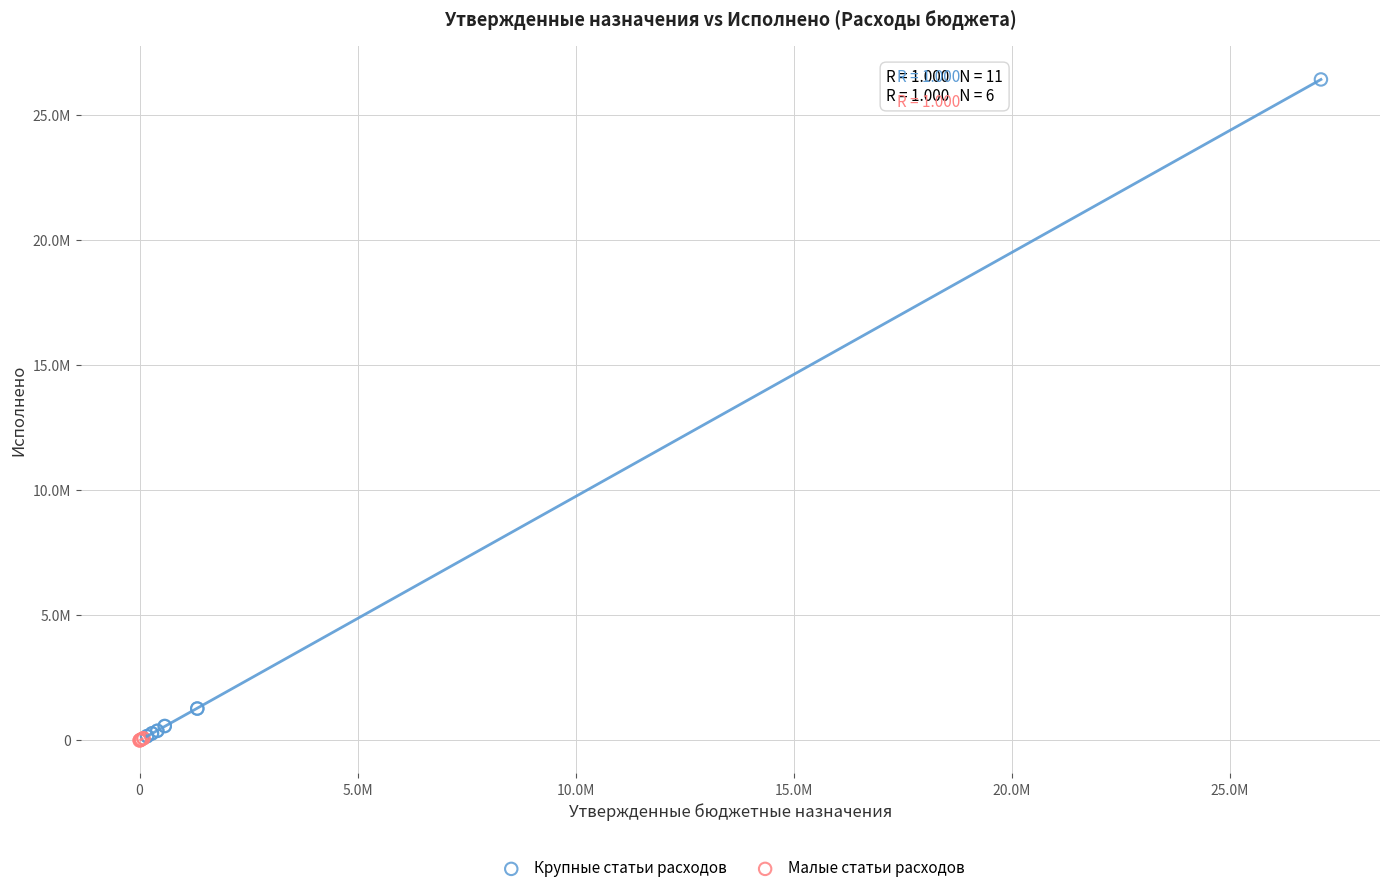

Which series reaches the maximum Y coordinate?

Крупные статьи расходов